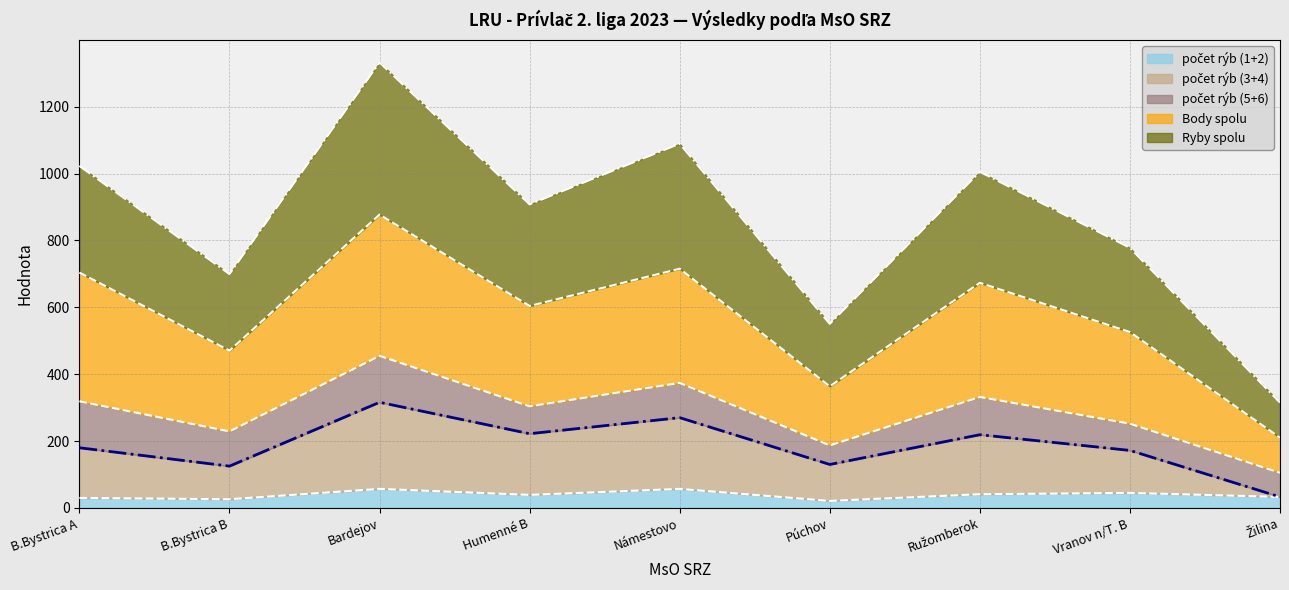

At which category is the sum across all series the highest?

Bardejov